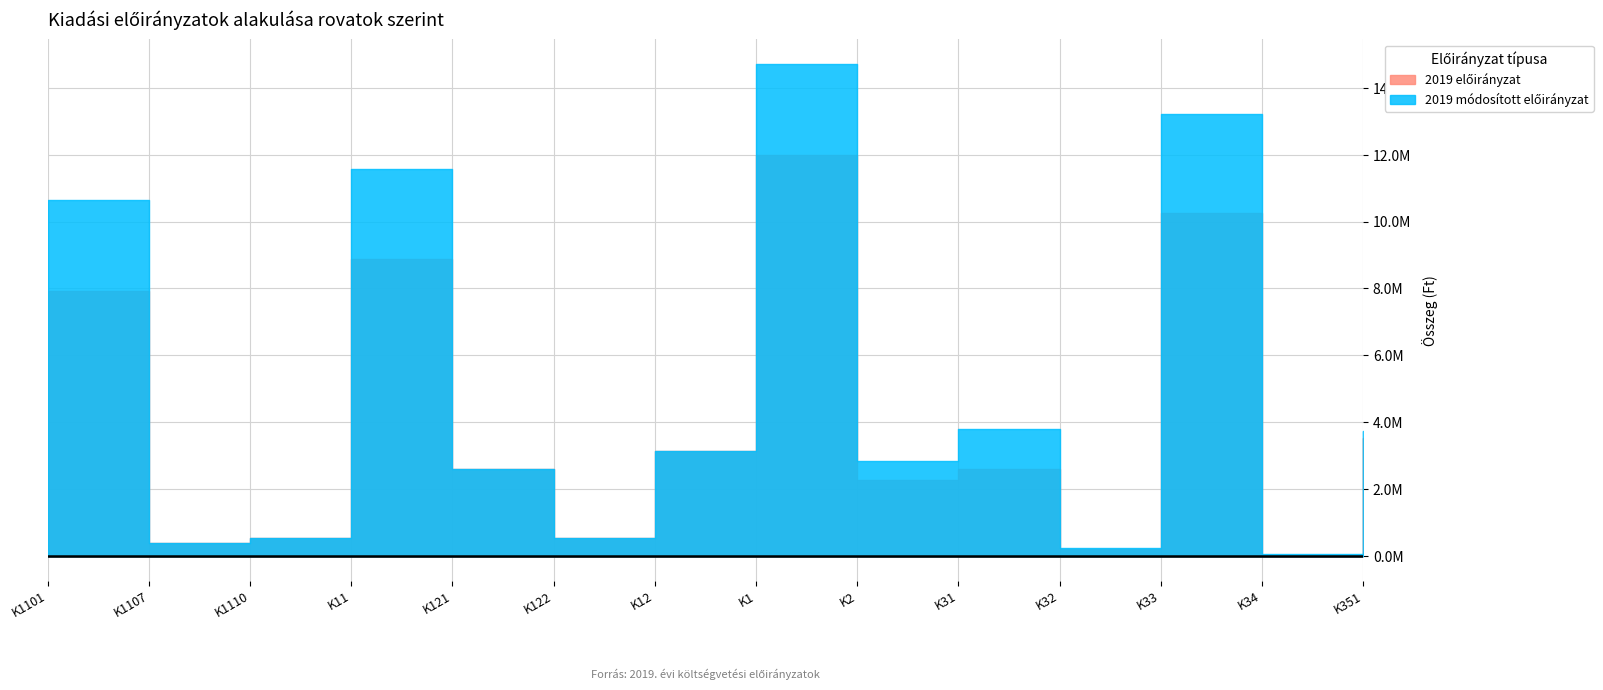

What is the total value across all series at K33?

23460000